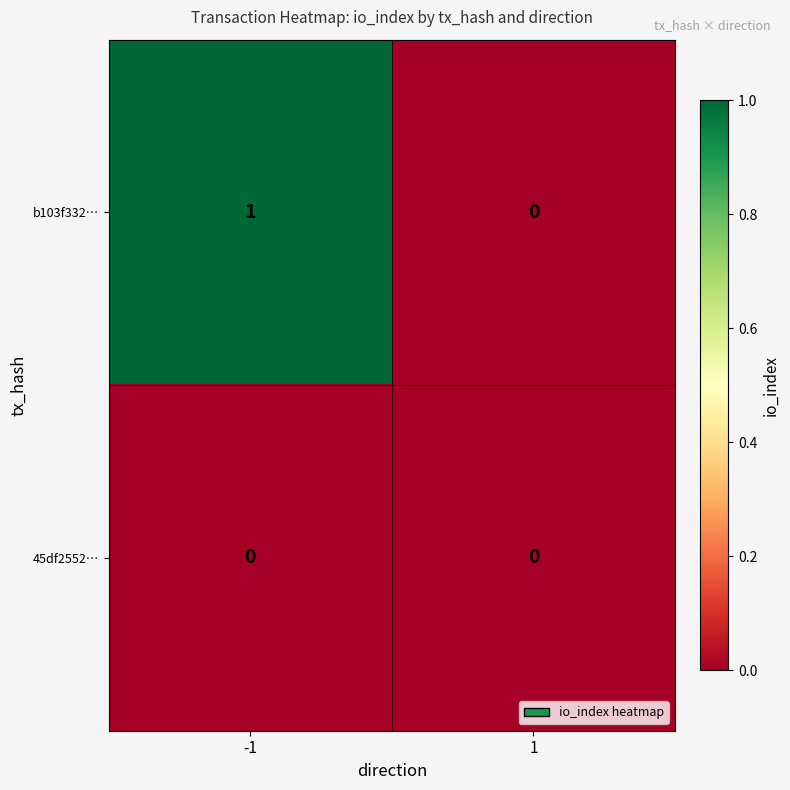

Which series changed the most between -1 and 1?

b103f332…